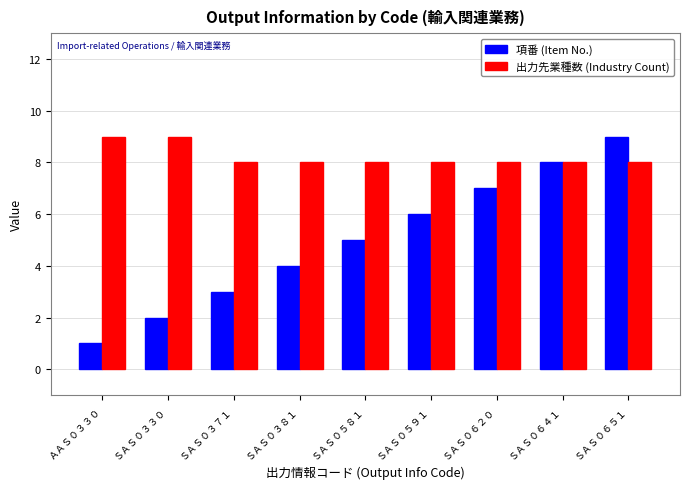

Rank the series by their average value, from highest to lowest.

出力先業種数 (Industry Count), 項番 (Item No.)